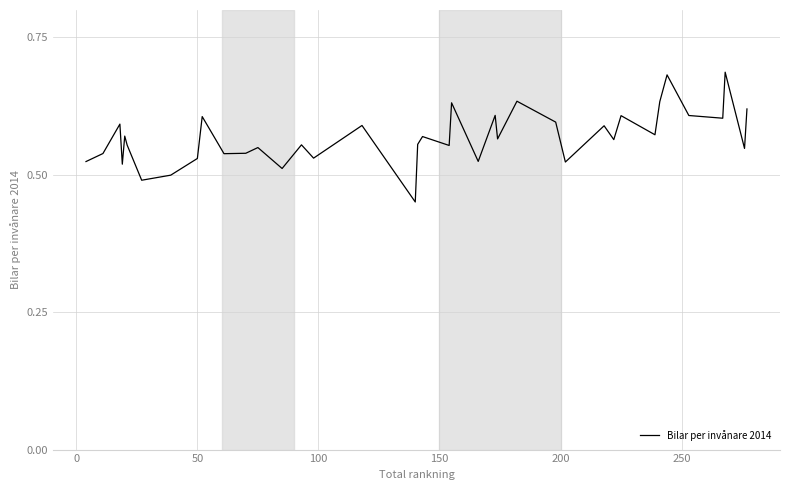

What is the average value?

0.6